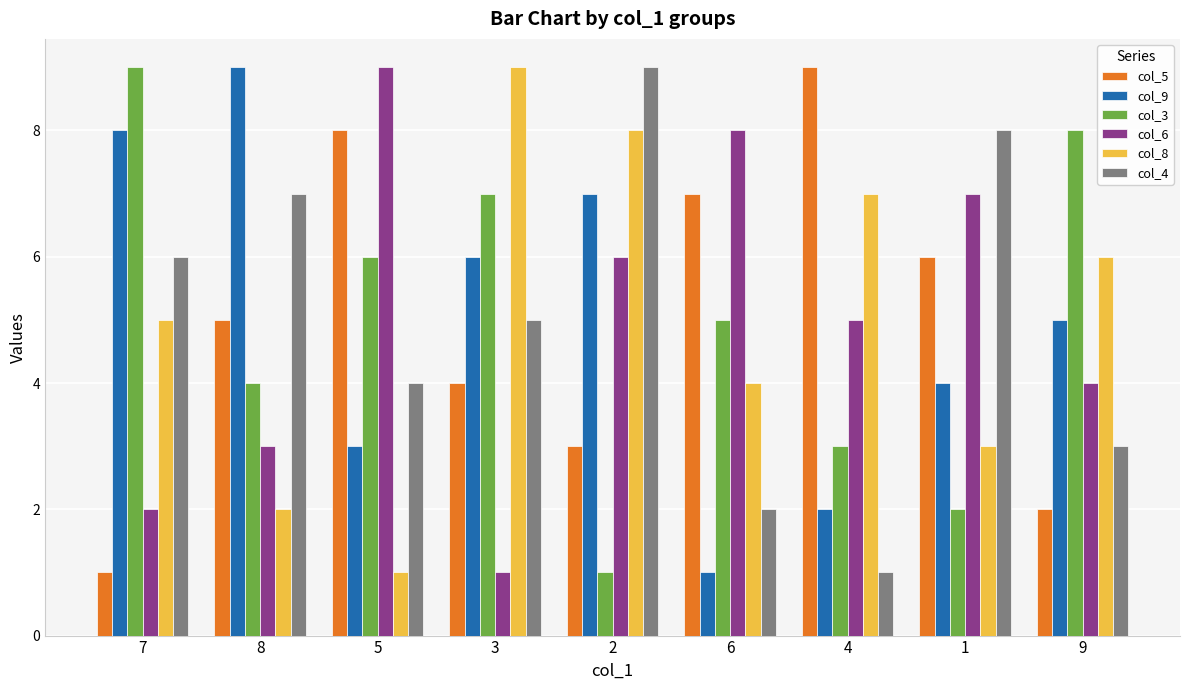

What value does the col_8 series have at 9?

6